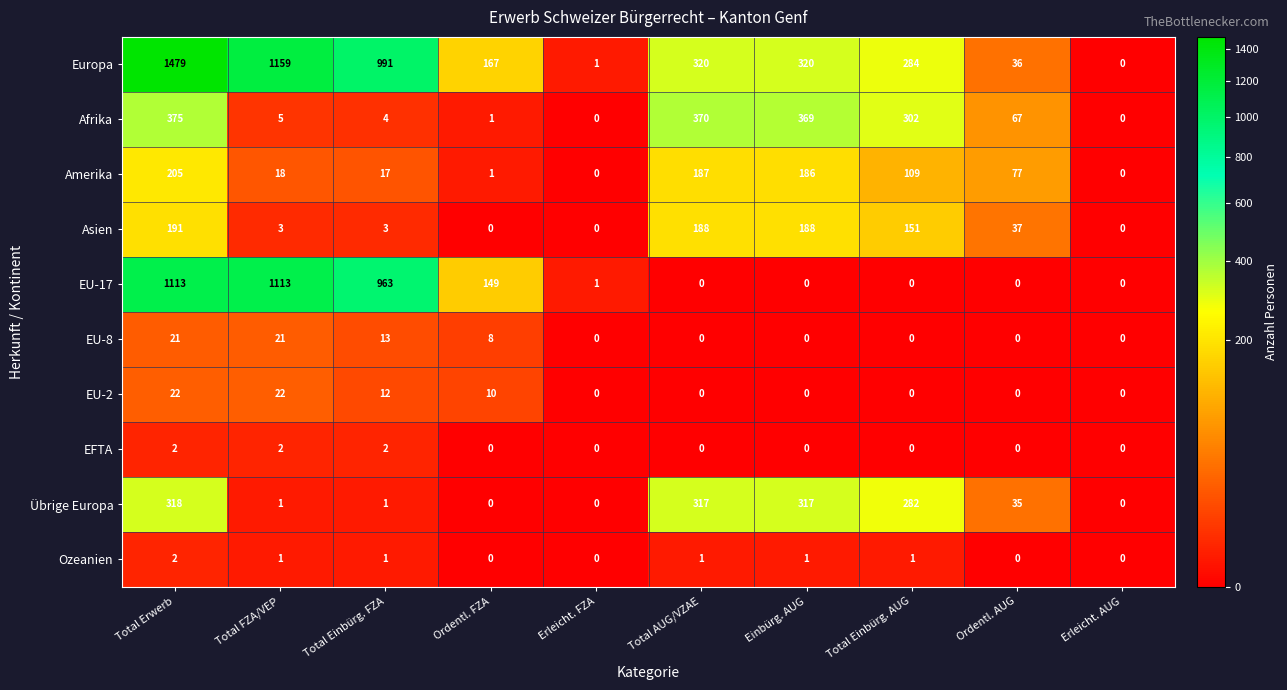

True or false: EU-17 has a value of 335 at Total Erwerb.

False